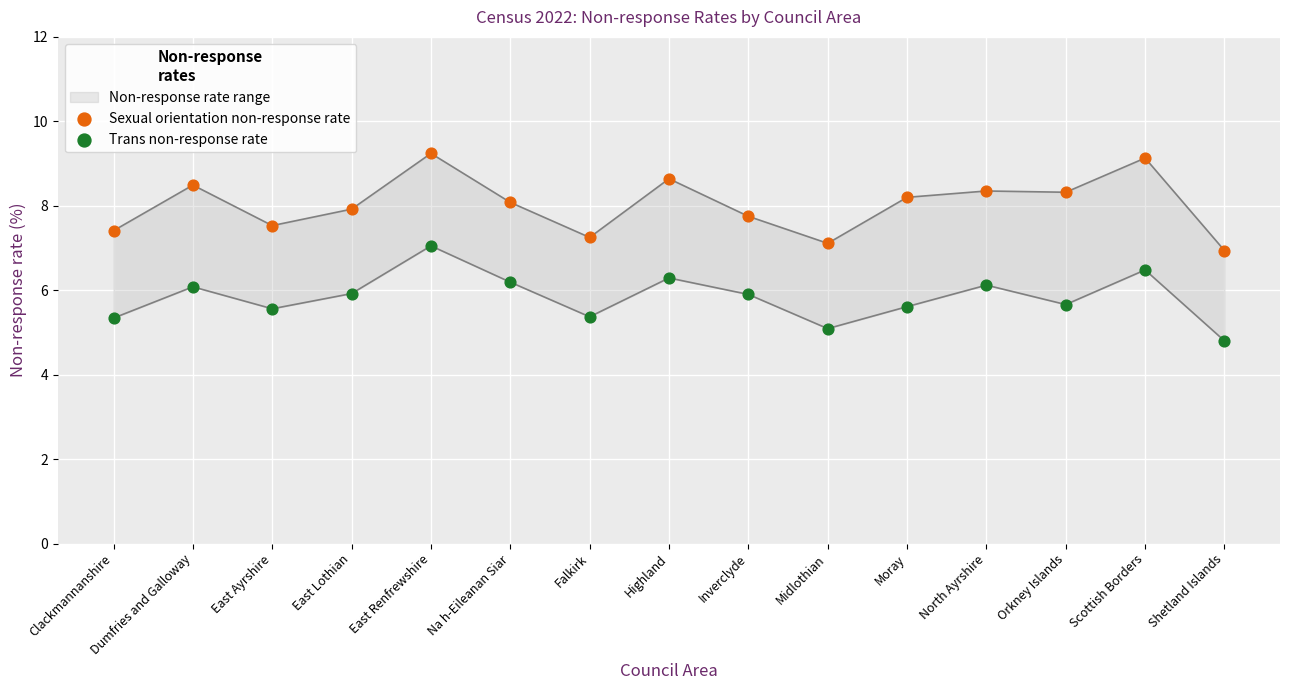

At how many categories does at least one series exceed 9?

2